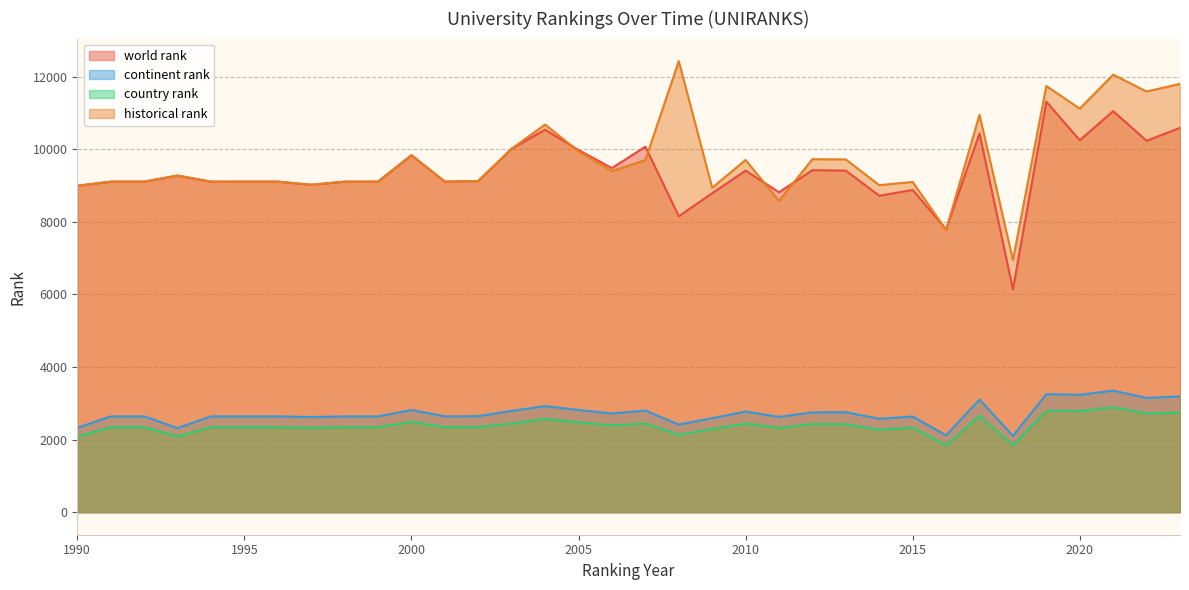

How many categories are shown in the chart?

34